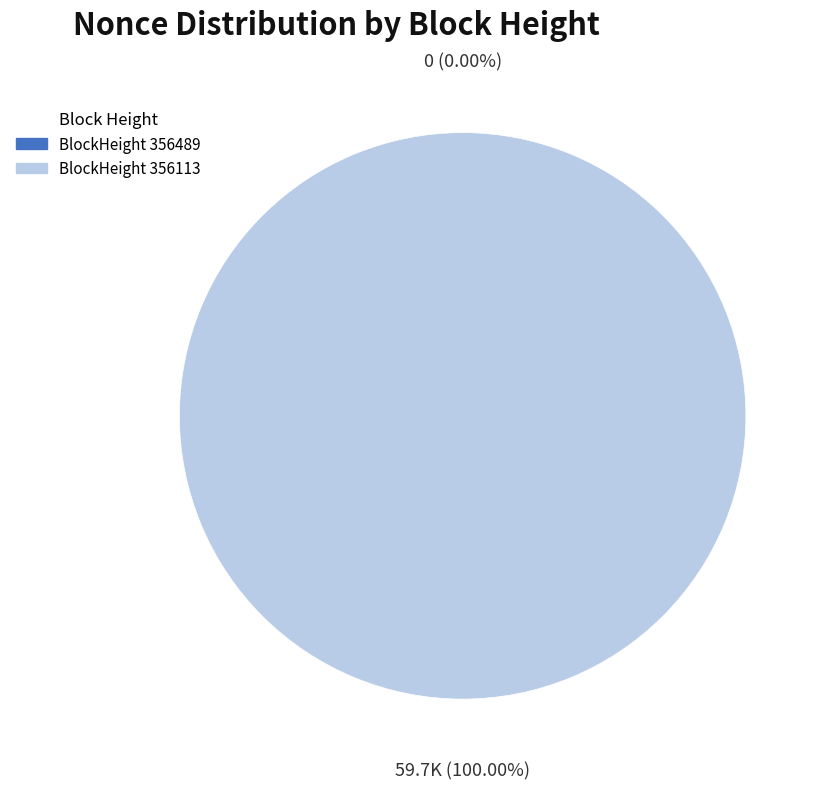

To the nearest percent, what is the difference between the largest and smallest slice percentages?

100%